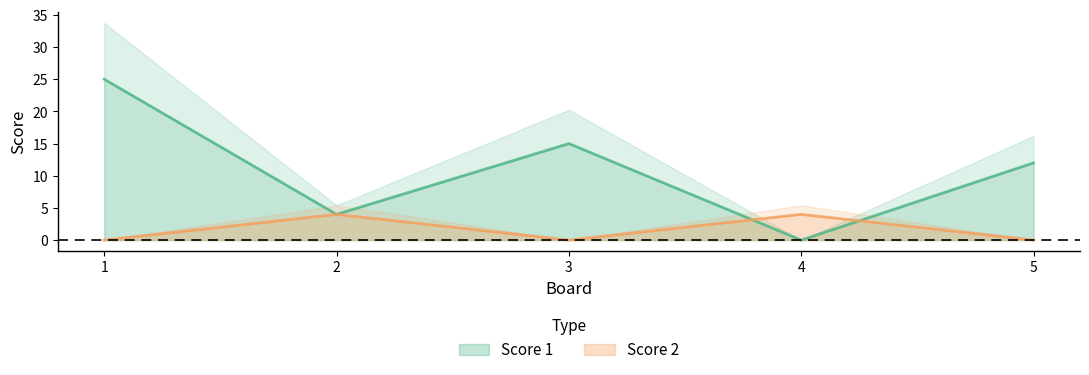

Is it true that Score 1 equals 5 at 2?

False